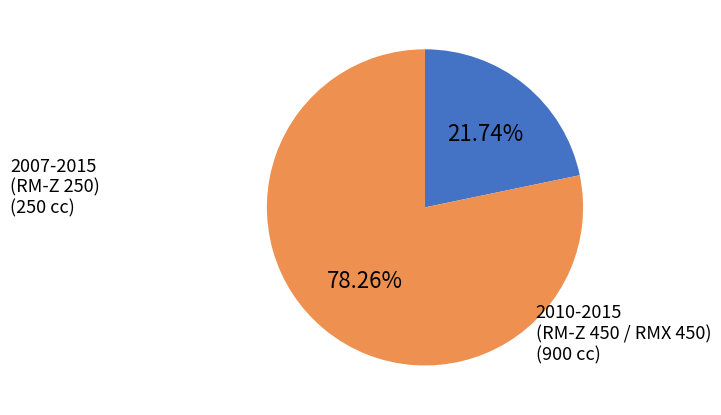

Does any single category account for the majority?

Yes